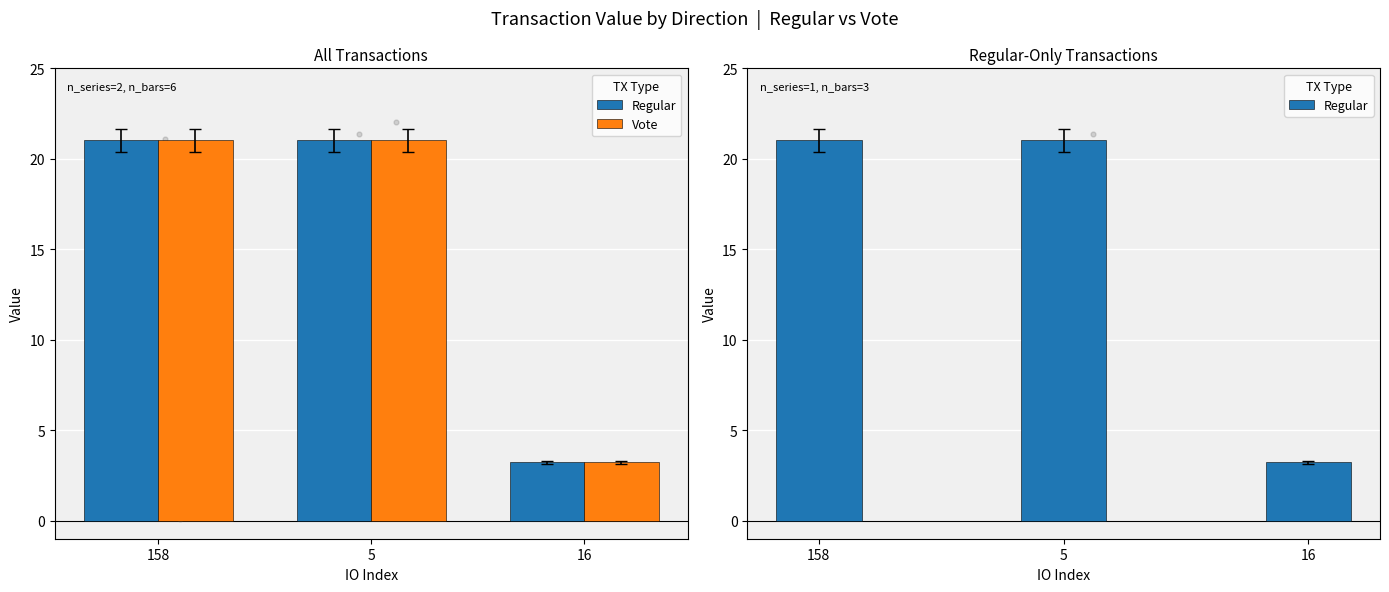

Which series has the largest total across all categories?

Regular